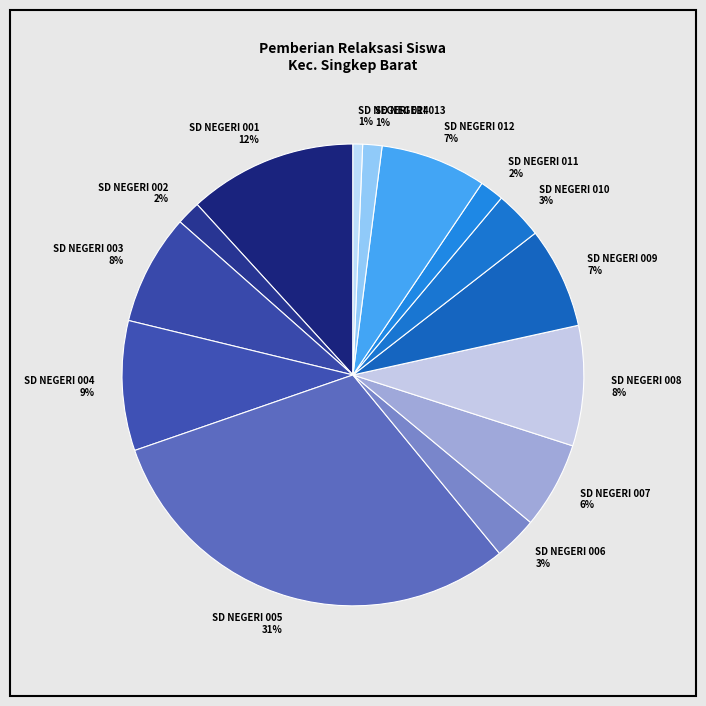

Does any single category account for the majority?

No